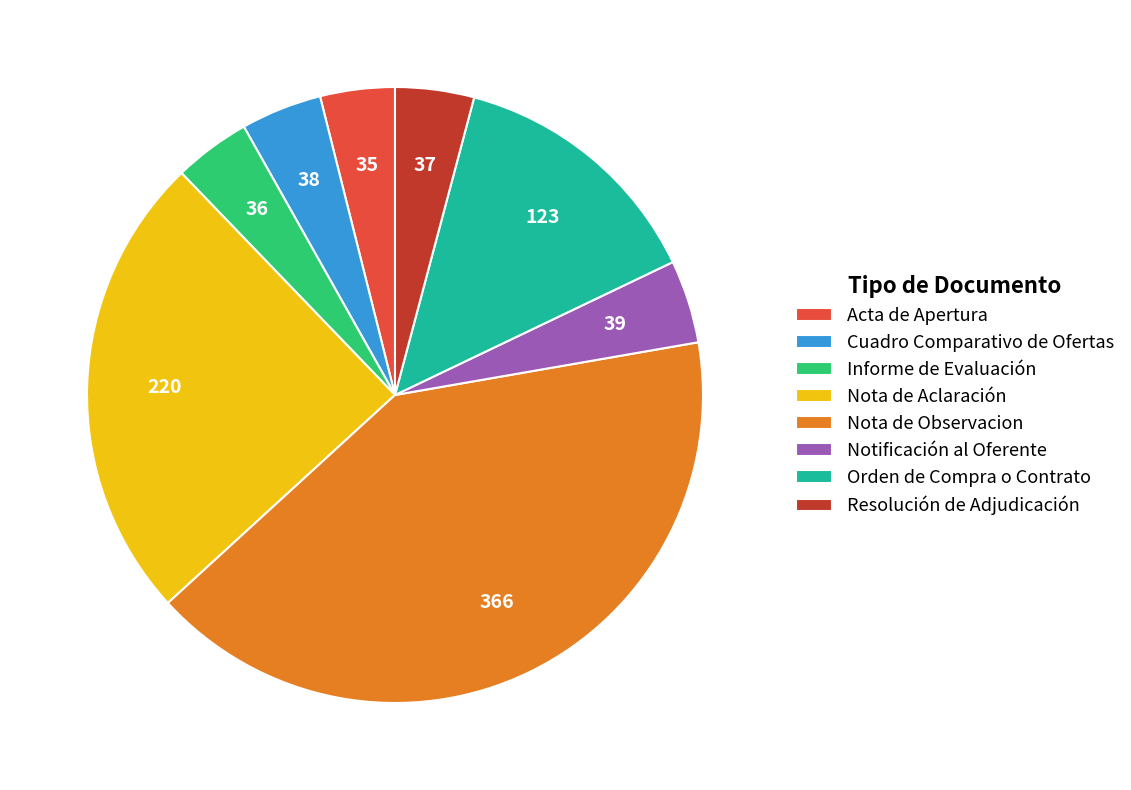

Is Orden de Compra o Contrato the majority of the pie?

No